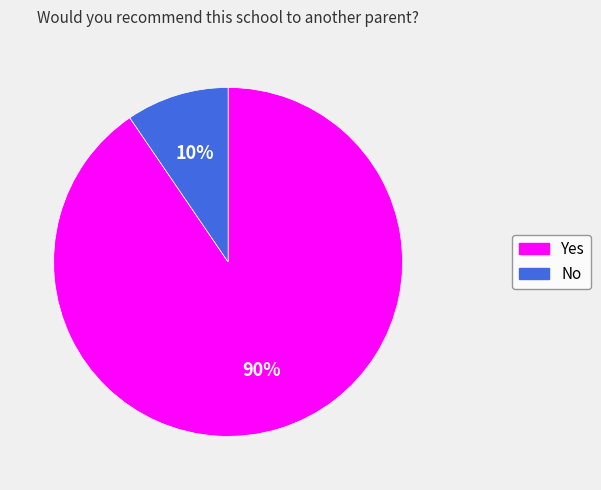

The Yes slice represents 78% of the pie. True or false?

False